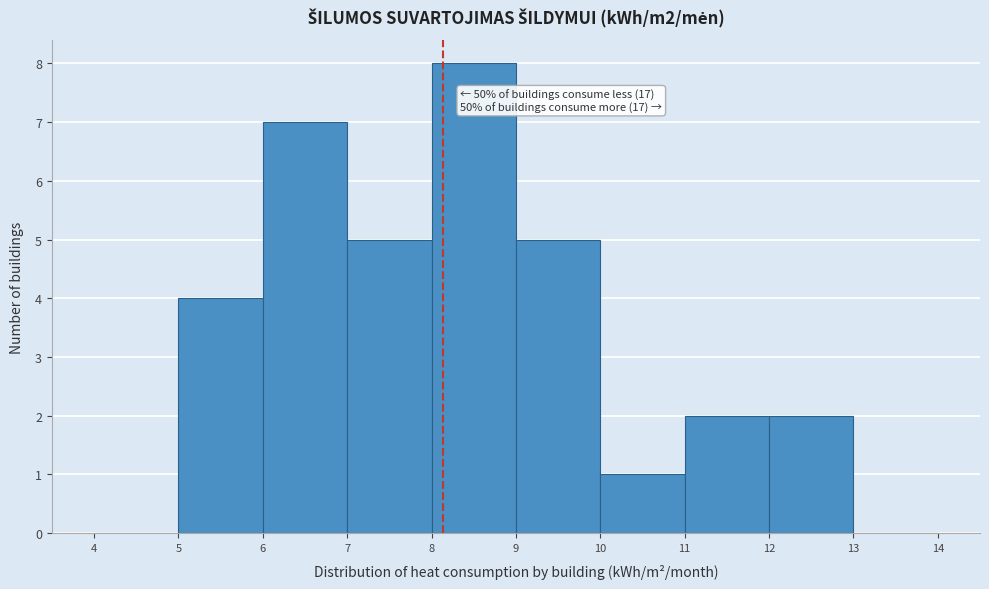

Over which range of the x-axis is the bar tallest?

8 to 9